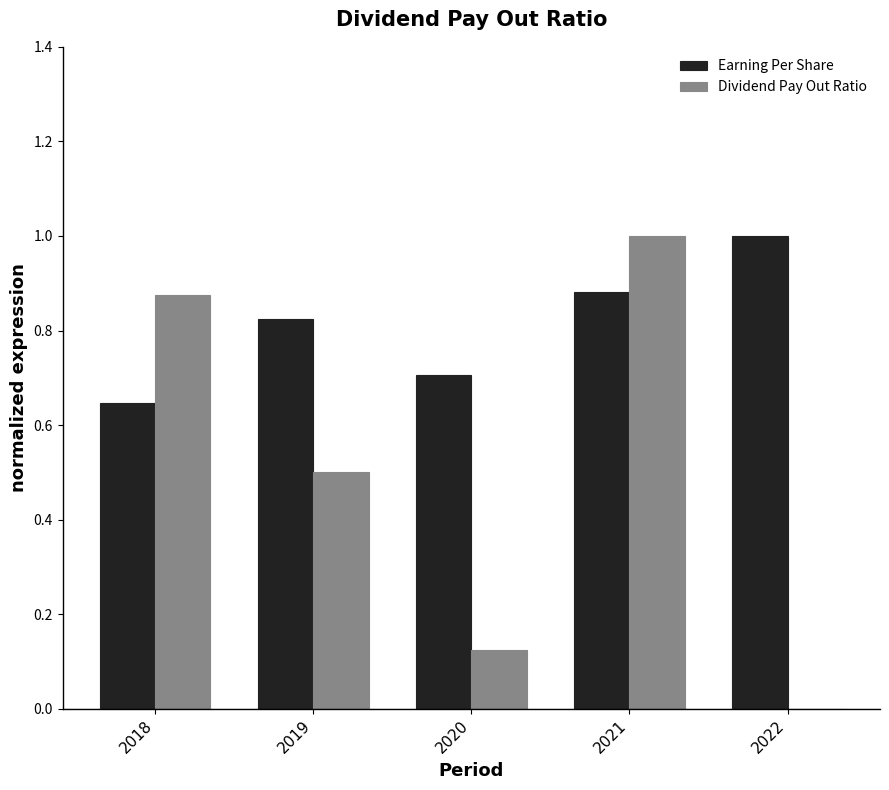

Are the bars horizontal?

No